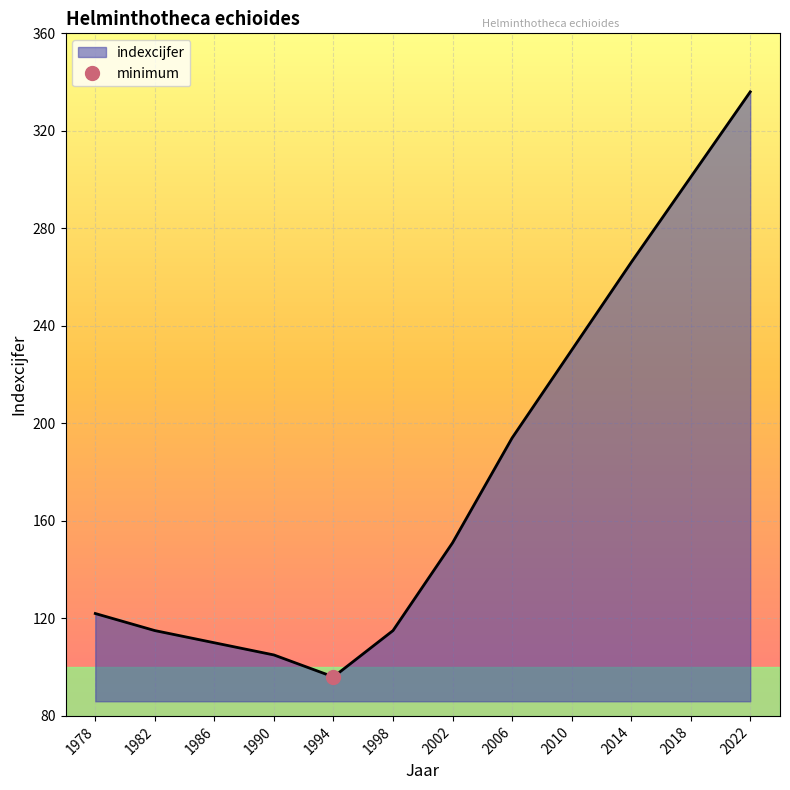

At which label is the value closest to 216?

2010